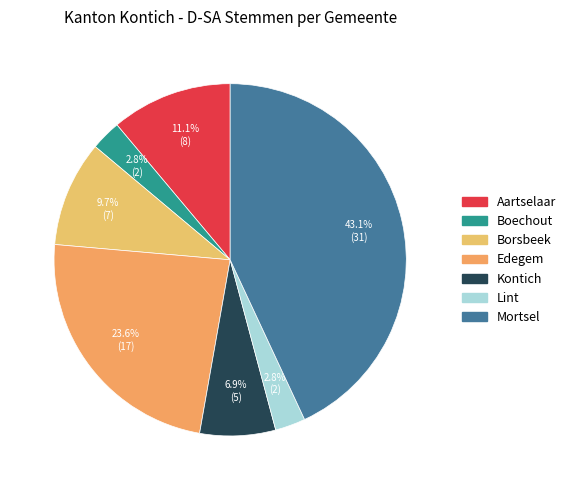

Which slice is the largest?

Mortsel